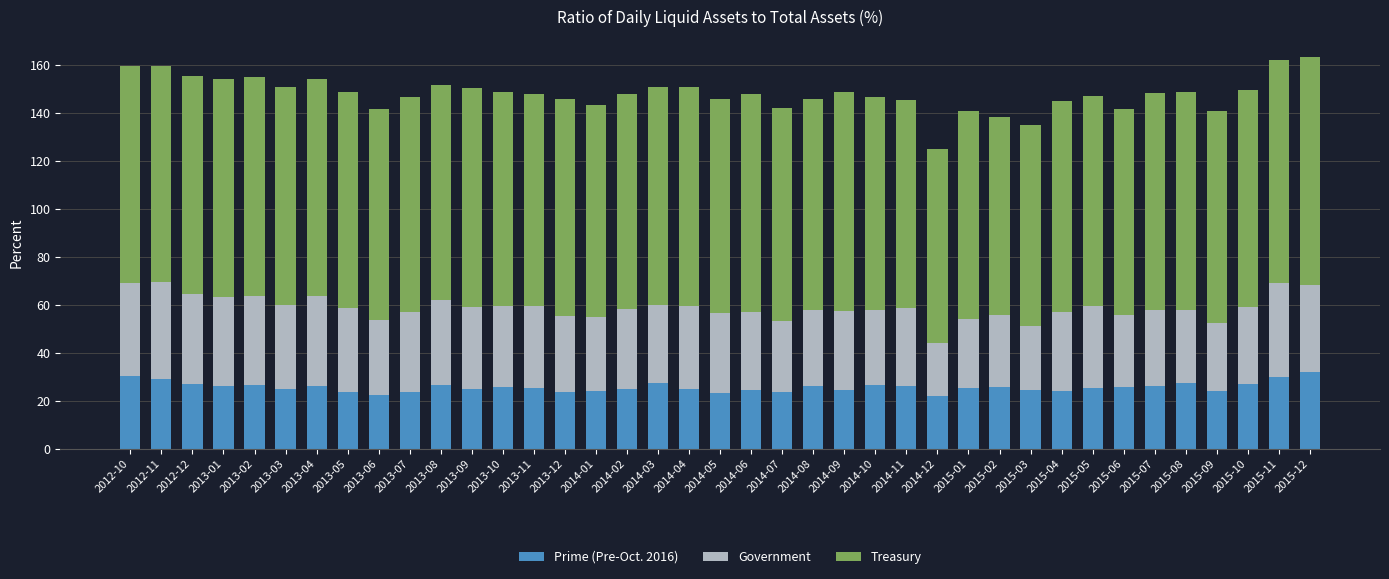

What is the total value across all series at 2013-10?

148.8